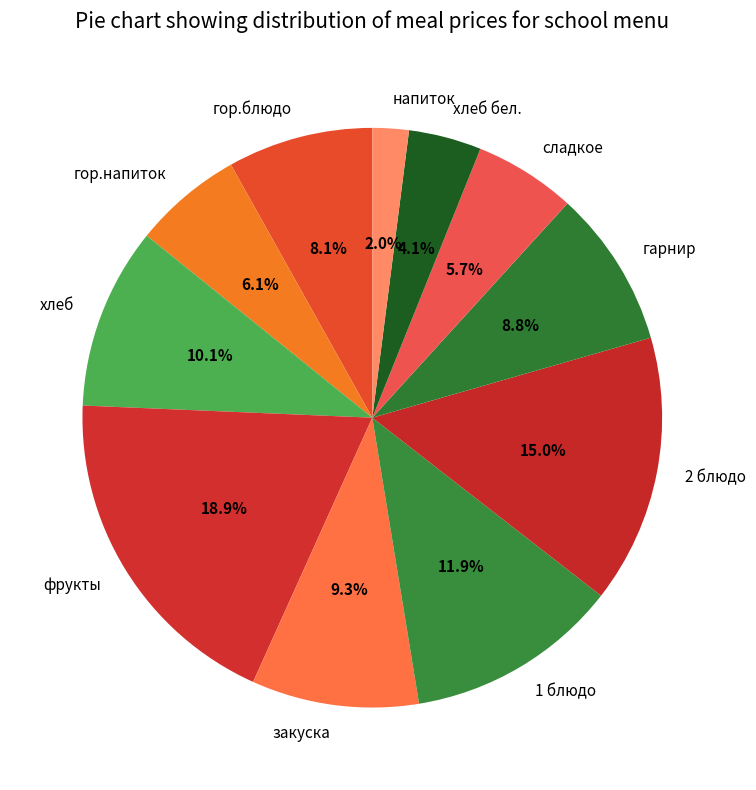

Which slice is the largest?

фрукты